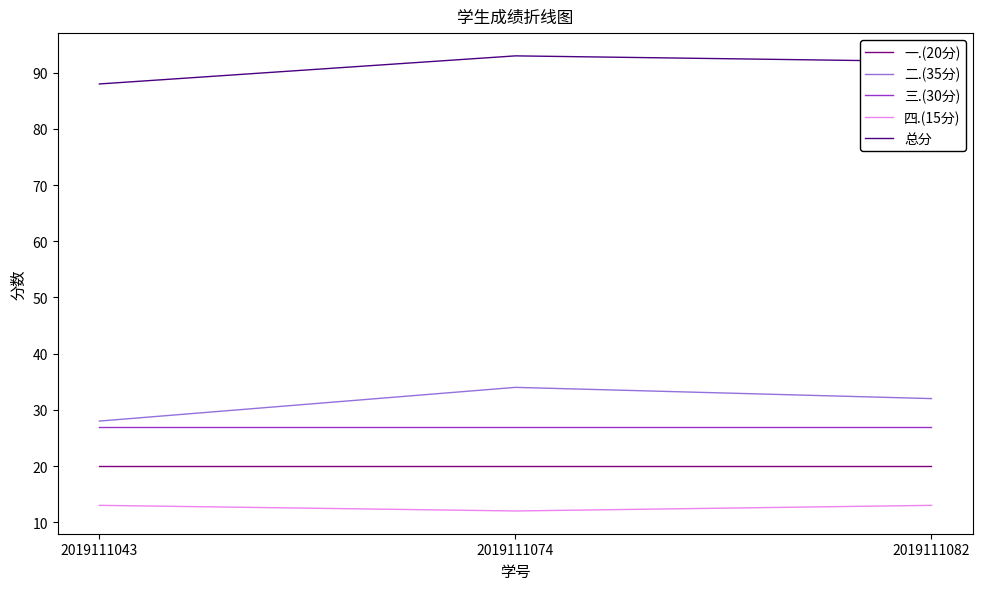

What is the sum of all 一.(20分) values?

60